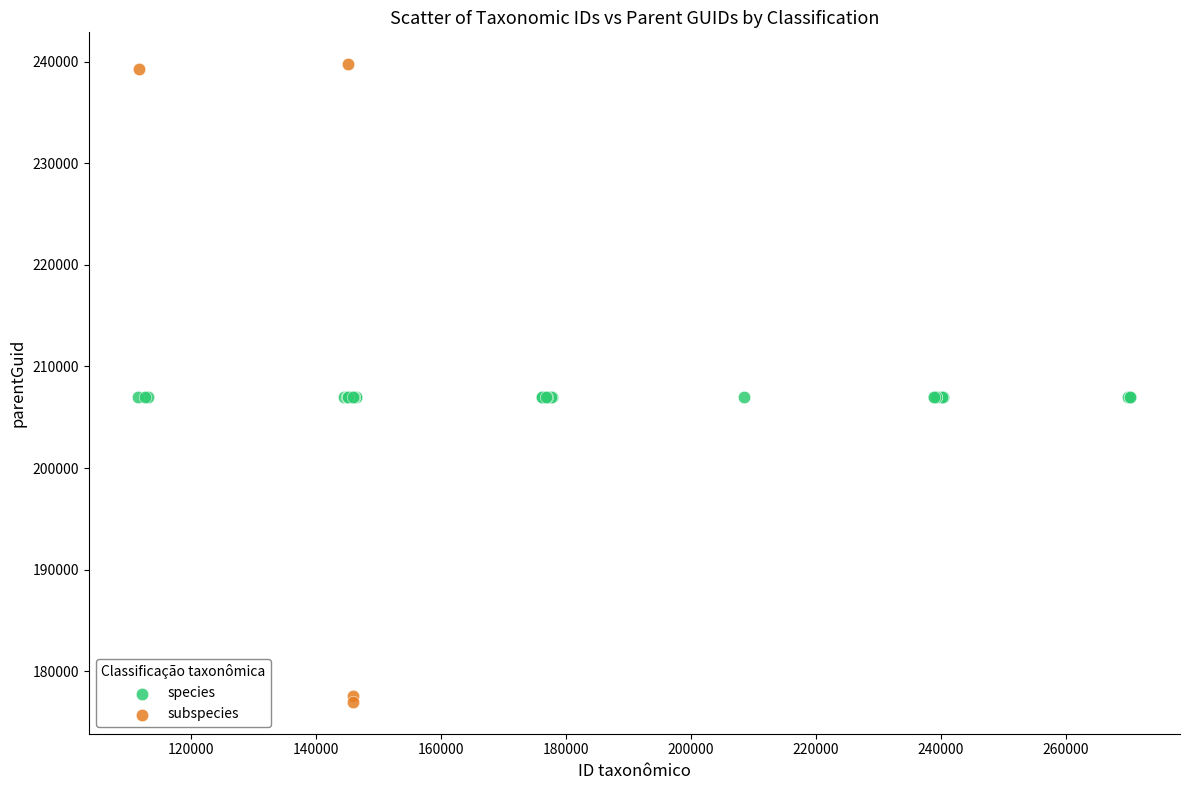

Which series contains the lowest Y value?

subspecies